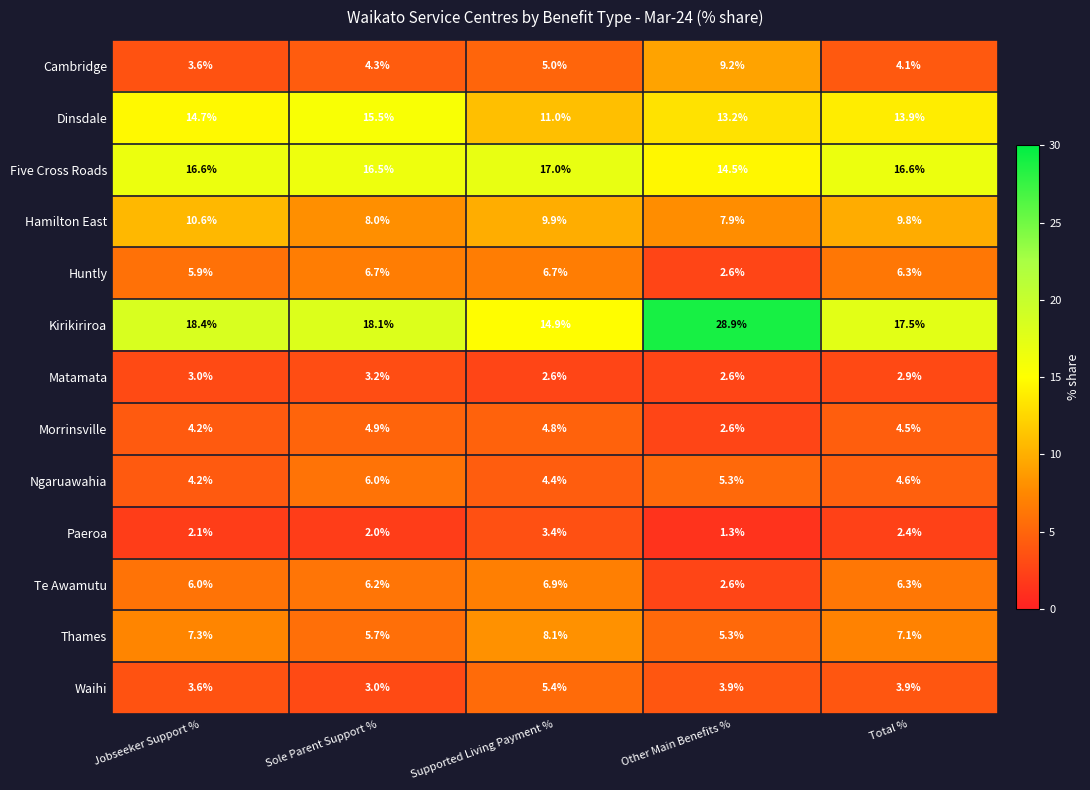

What is the average value of the Dinsdale series?

13.7